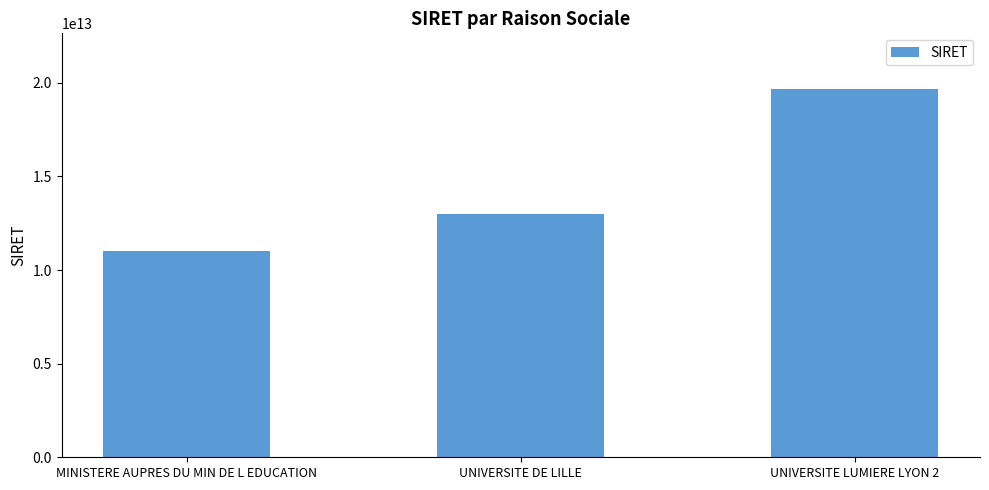

Are the bars horizontal?

No